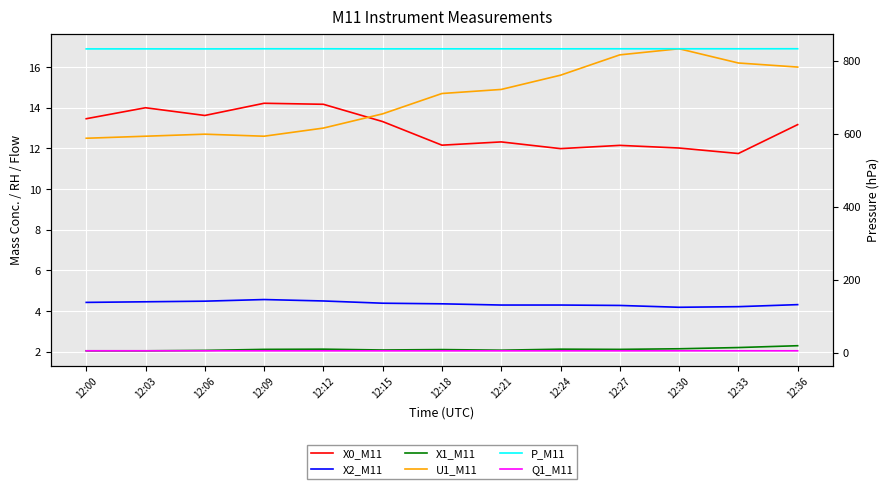

Is the value of X1_M11 at 12:00 greater than the value of X2_M11 at 12:00?

No